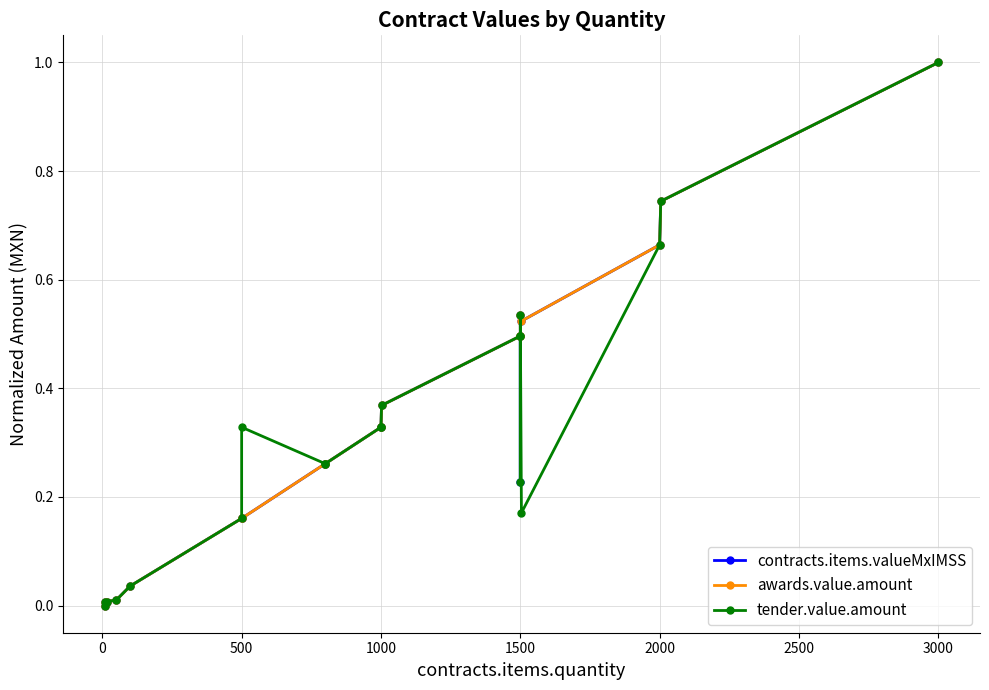

What is the value of the tender.value.amount point at the 10th from the left?

0.3